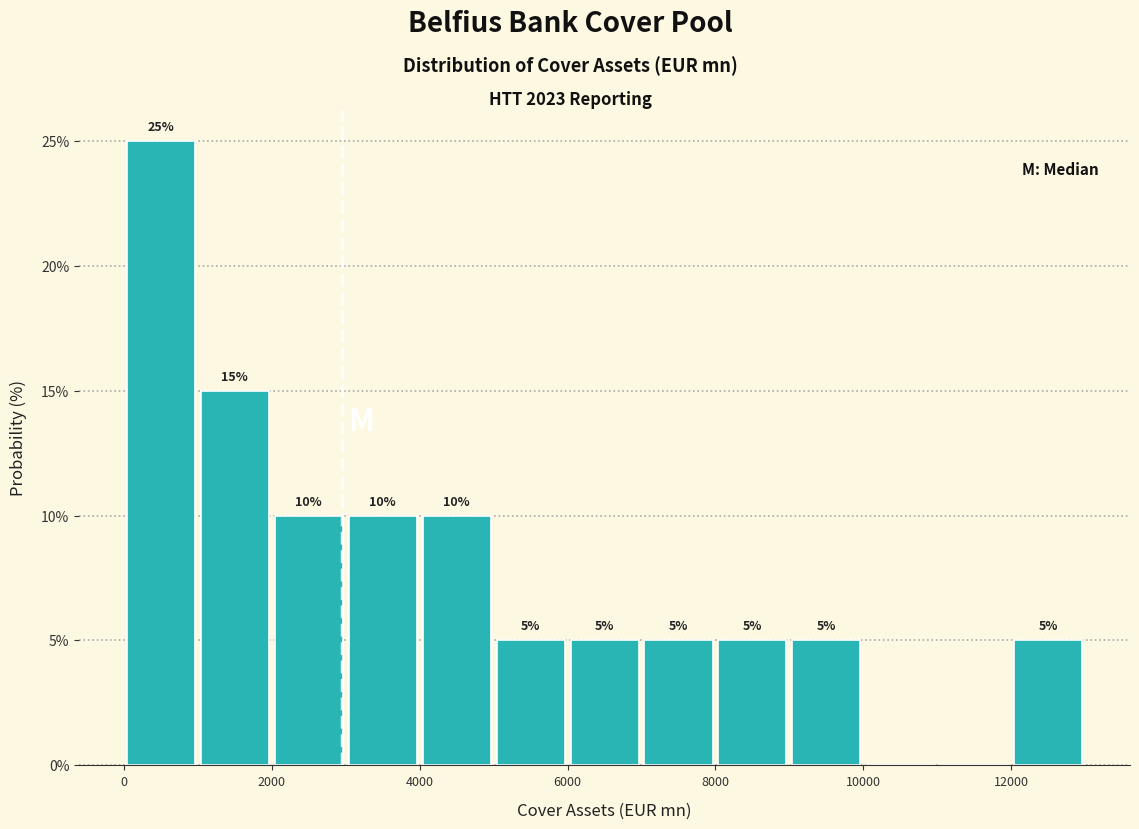

Over which range of the x-axis is the bar tallest?

0 to 1000